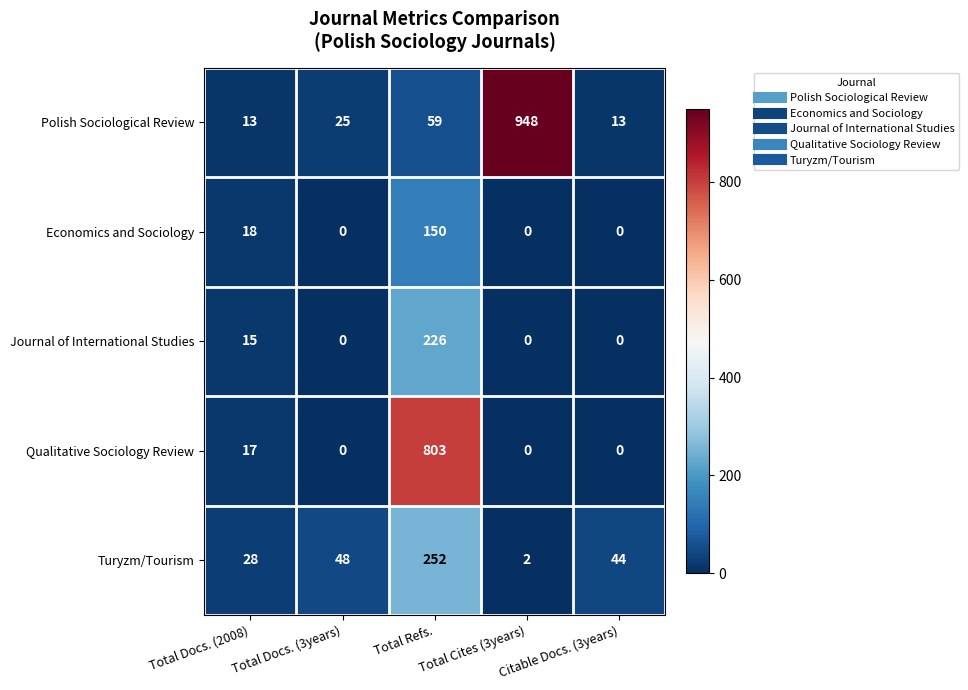

The Journal of International Studies series shows 6 at Total Docs. (2008). True or false?

False